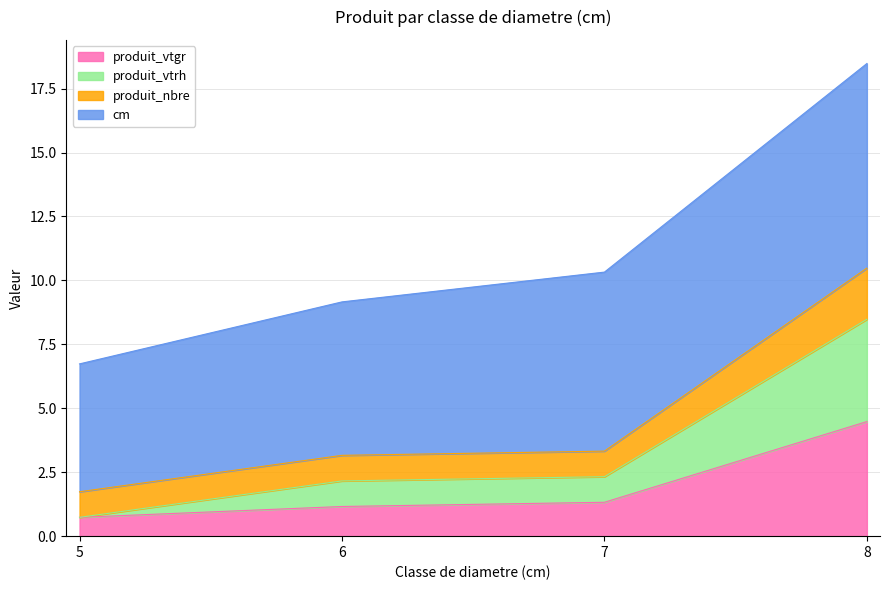

What is the total value across all series at 7?

10.3